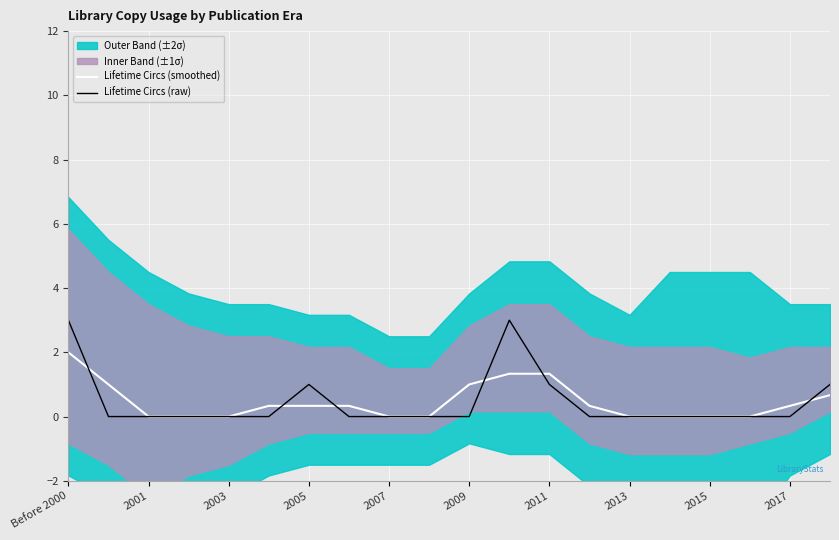

Which category has the highest value in the Lifetime Circs (smoothed) series?

Before 2000